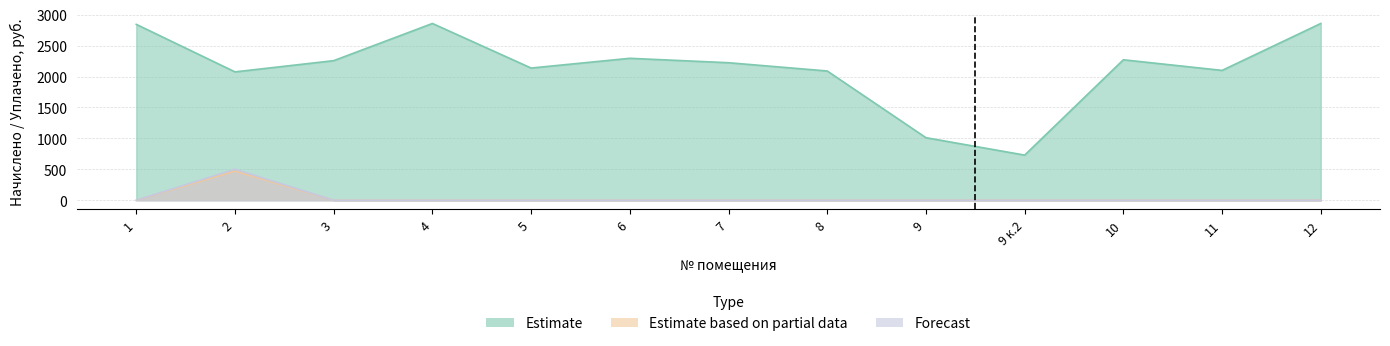

How many lines are shown in the chart?

3